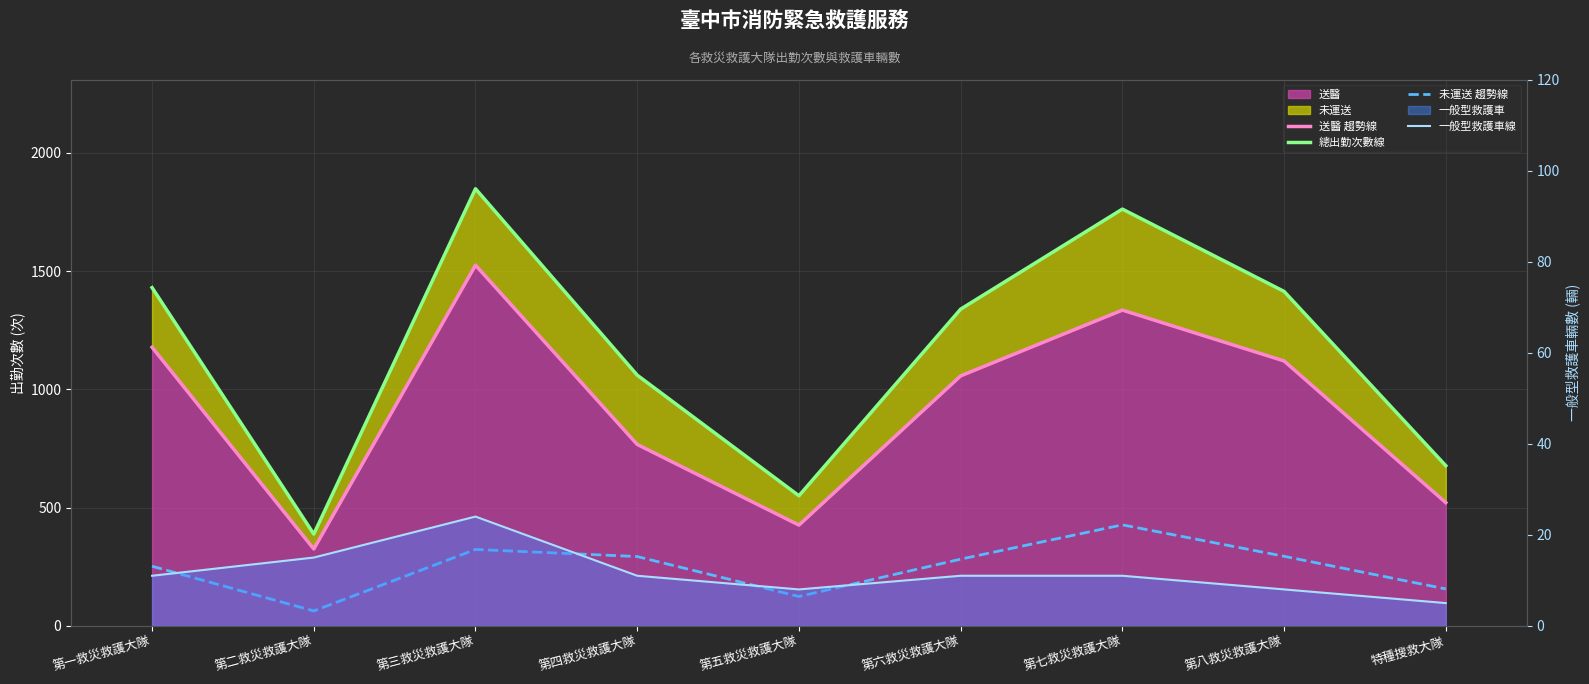

Rank the series by their average value, from highest to lowest.

總出勤次數線, 送醫 趨勢線, 未運送 趨勢線, 一般型救護車線